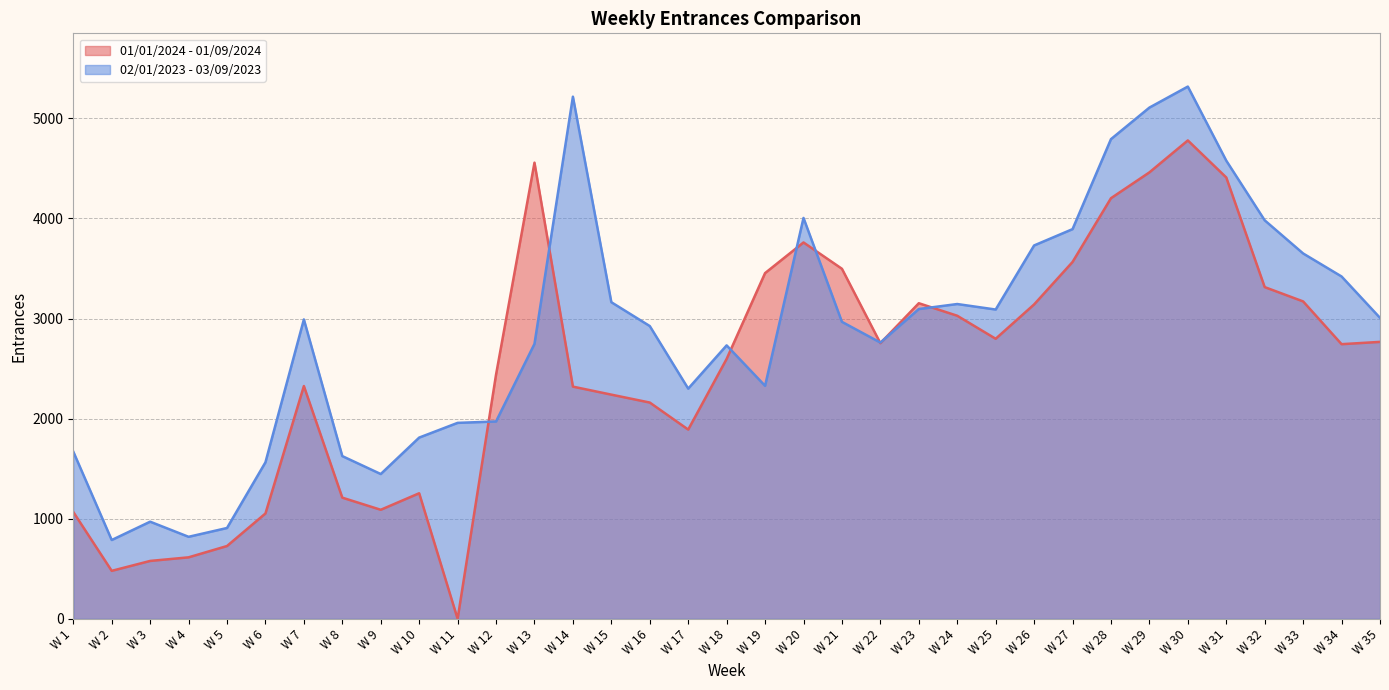

Which series ends up on top after the final intersection of 02/01/2023 - 03/09/2023 and 01/01/2024 - 01/09/2024?

02/01/2023 - 03/09/2023